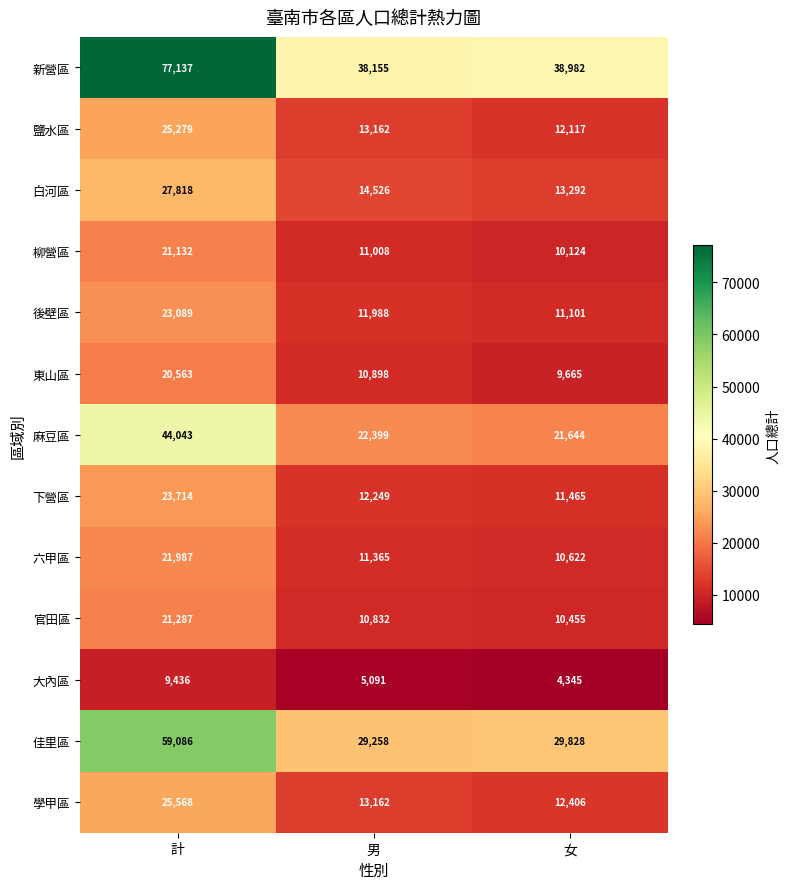

Where is 大內區 nearest to the value 6890?

男